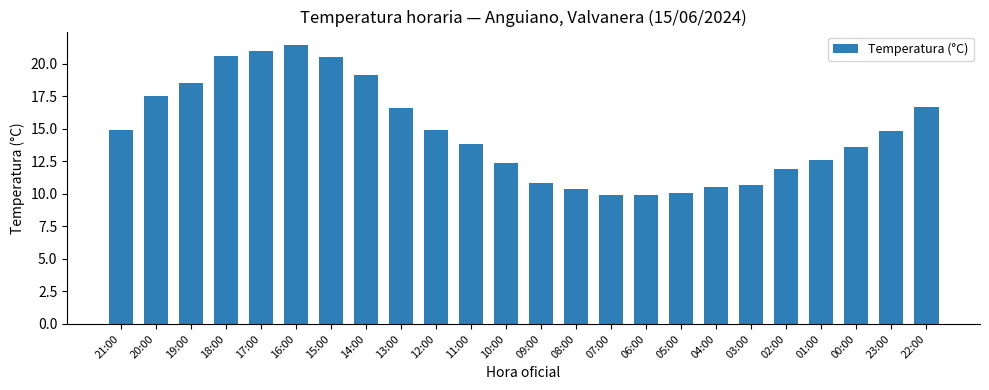

What position from the left is 16:00?

6